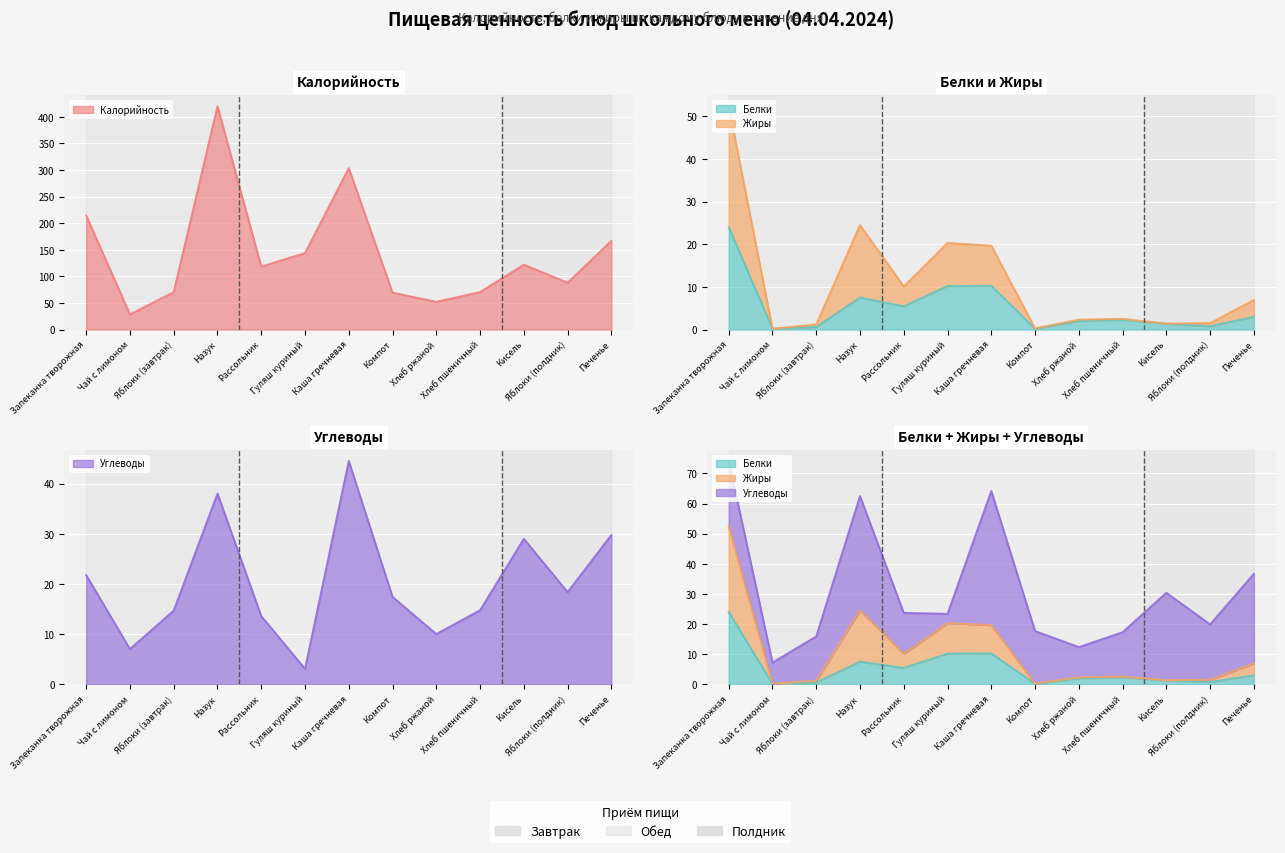

What is the average value of the Углеводы series?

20.2